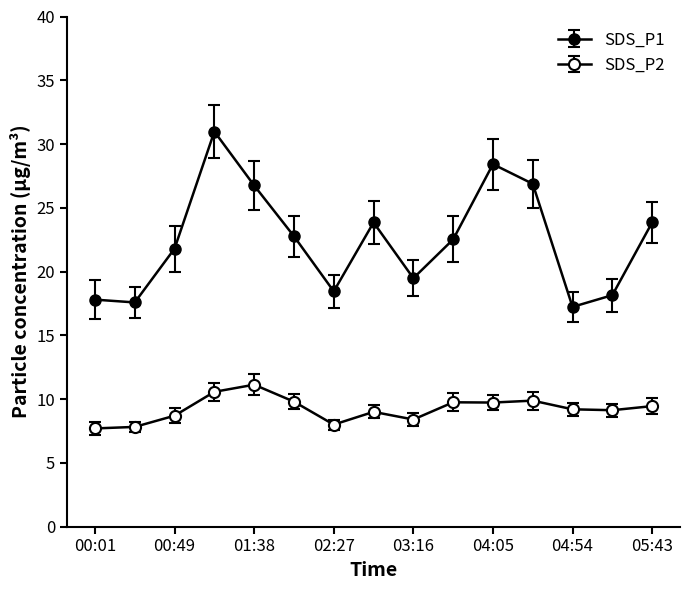

How many data points does each series have?

15